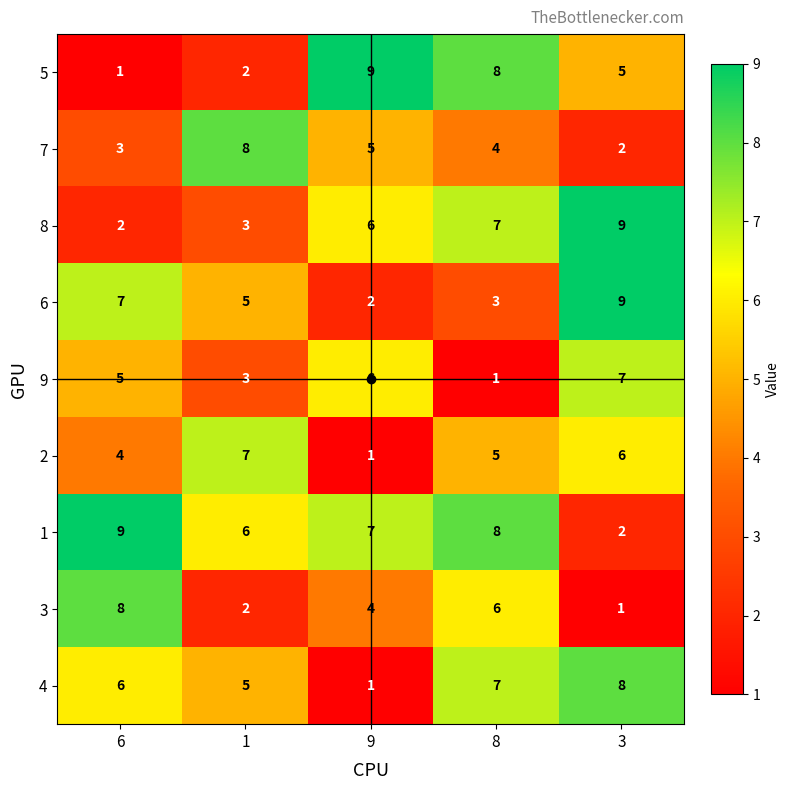

What is the average value of the 8 series?

5